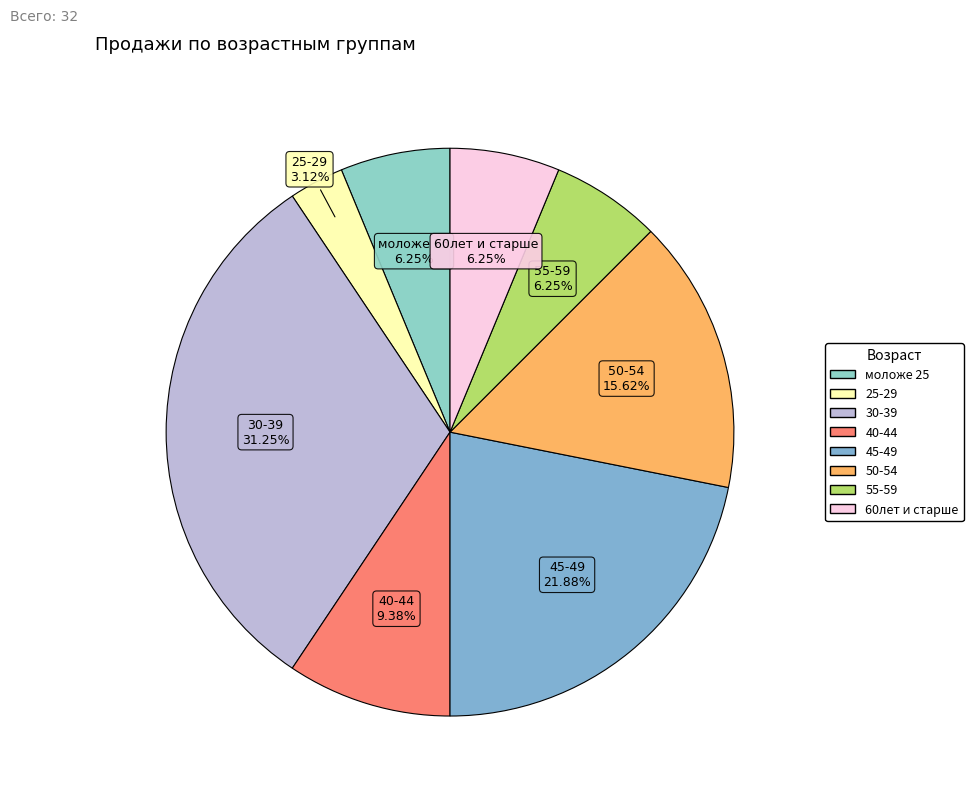

To the nearest percent, what is the difference between the 60лет и старше and 40-44 slice percentages?

3%